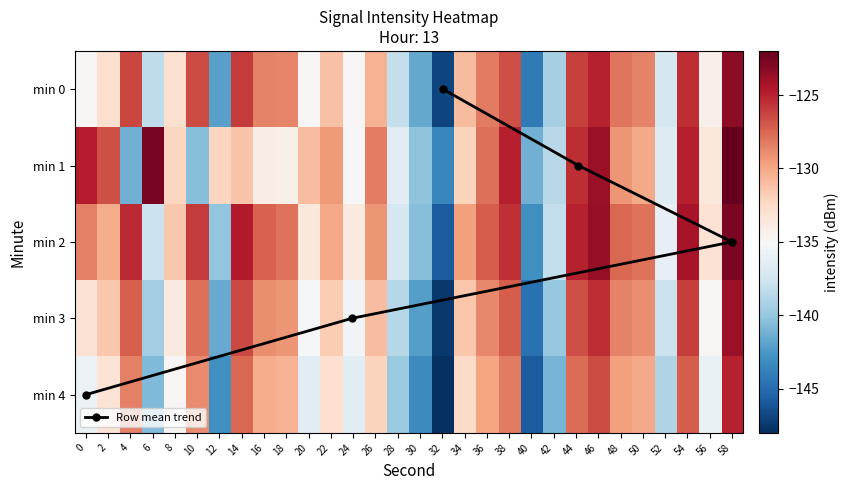

What is the spread (max minus min) of values at 26?

3.8